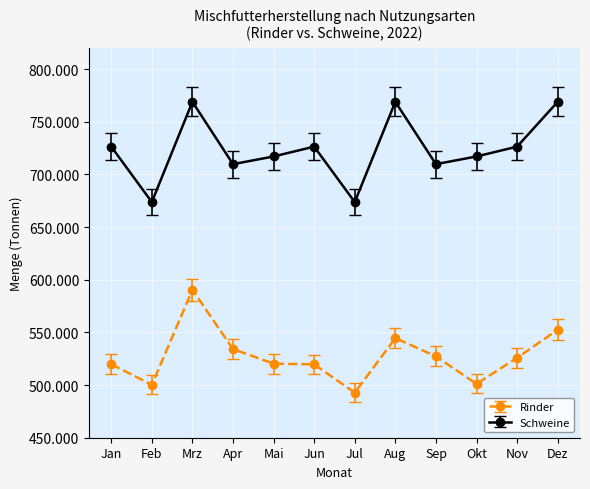

What is the sum of the Rinder values at Jan and Mai?

1040082